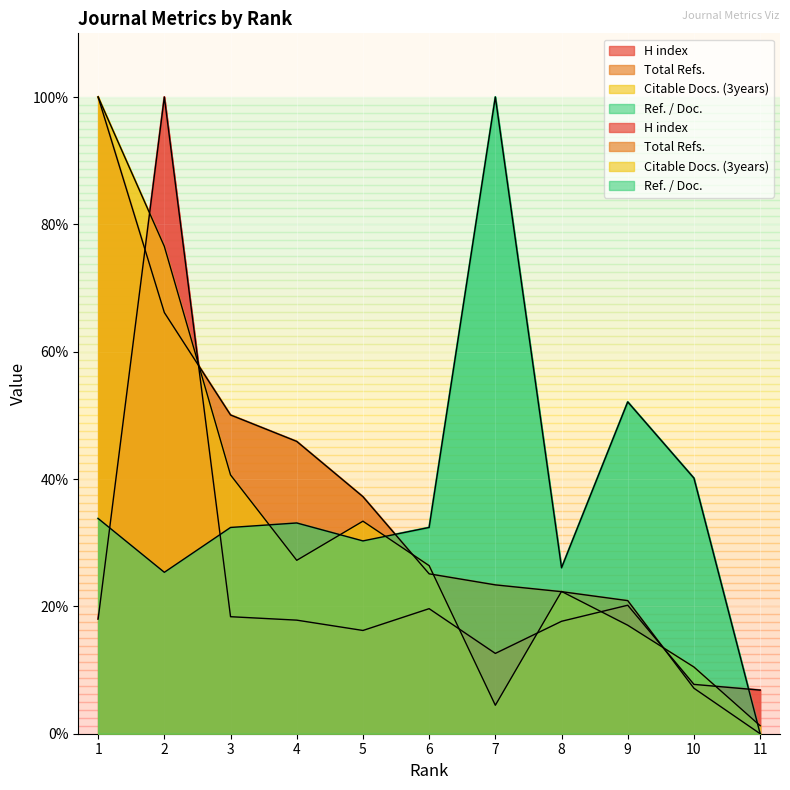

Between 8 and 11, which series saw the biggest shift?

Ref. / Doc.